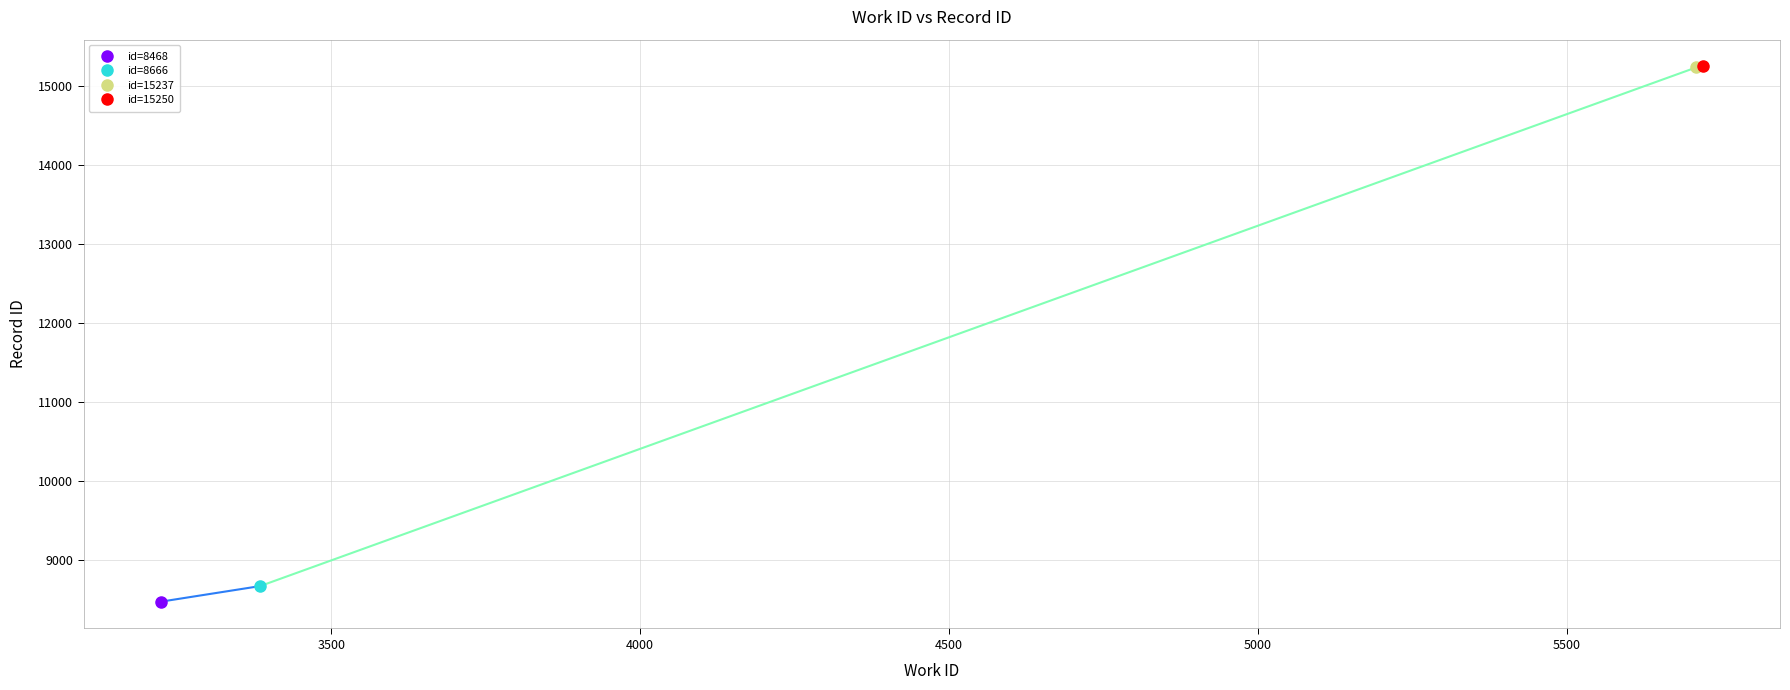

At which label is 8468 closest to 5846?

3224